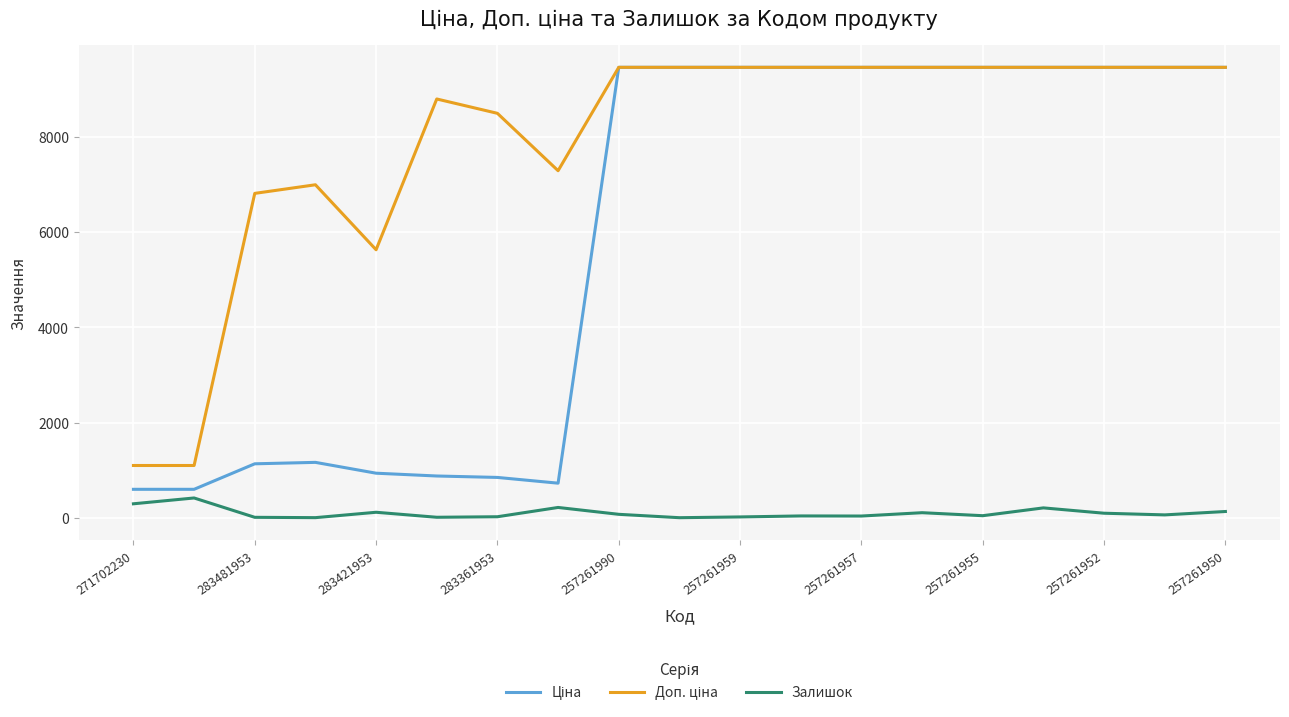

Which category has the highest value in the Ціна series?

257261990